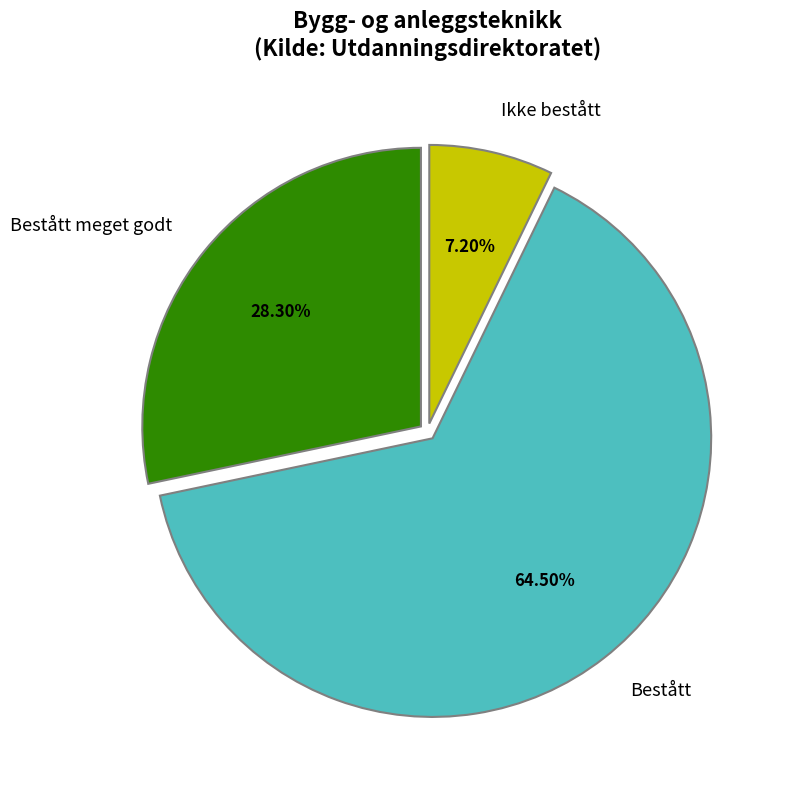

To the nearest percent, what is the difference between the largest and smallest slice percentages?

57%